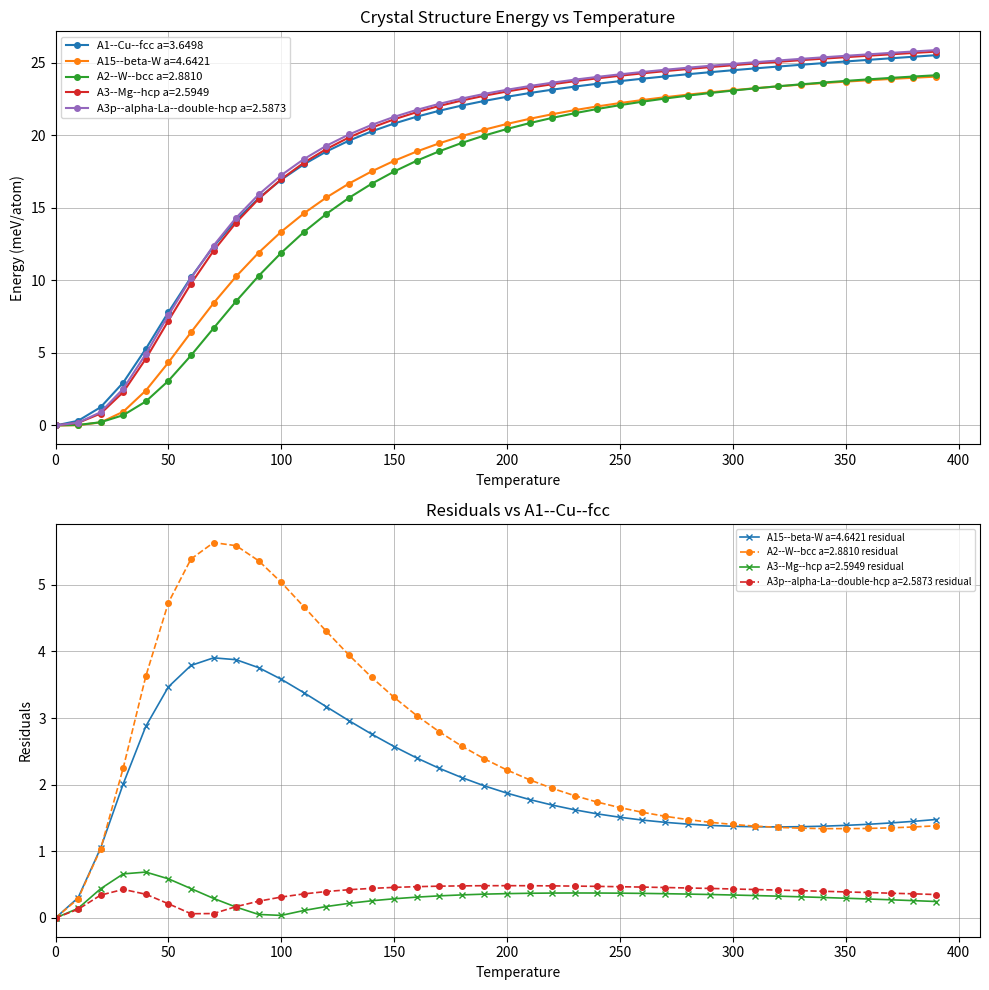

Where is A3p--alpha-La--double-hcp a=2.5873 nearest to the value 12?

70